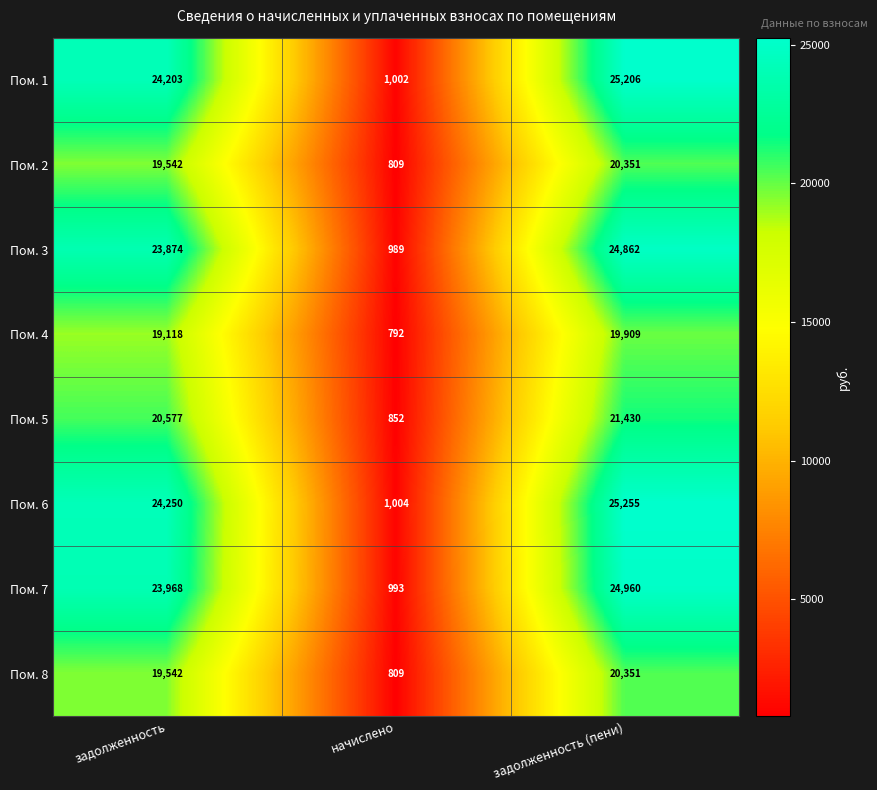

How many data points does each series have?

3